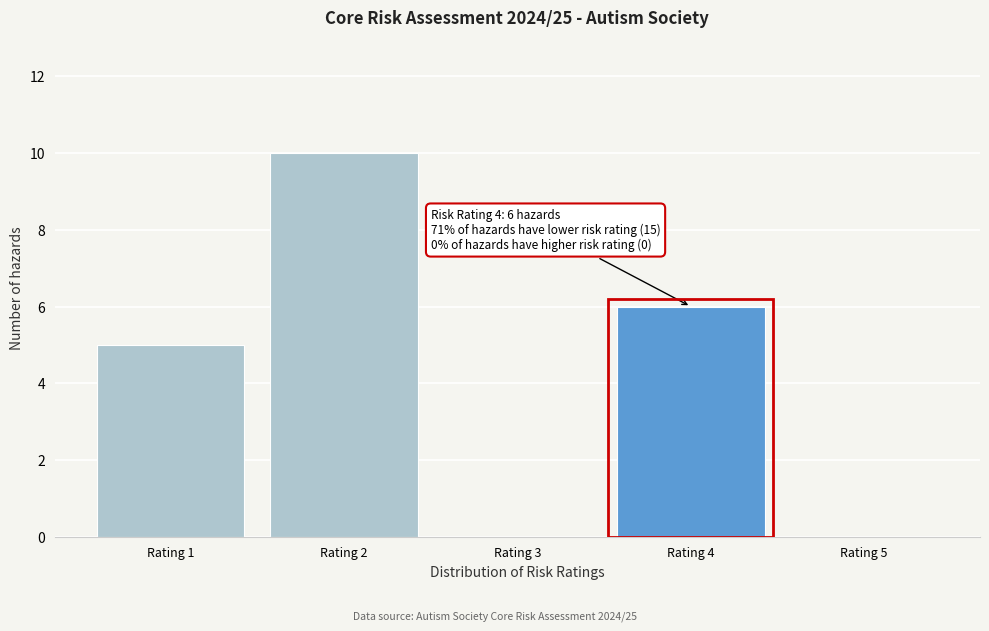

Reading right to left, extract all data points from this chart.

Rating 5=0	Rating 4=6	Rating 3=0	Rating 2=10	Rating 1=5